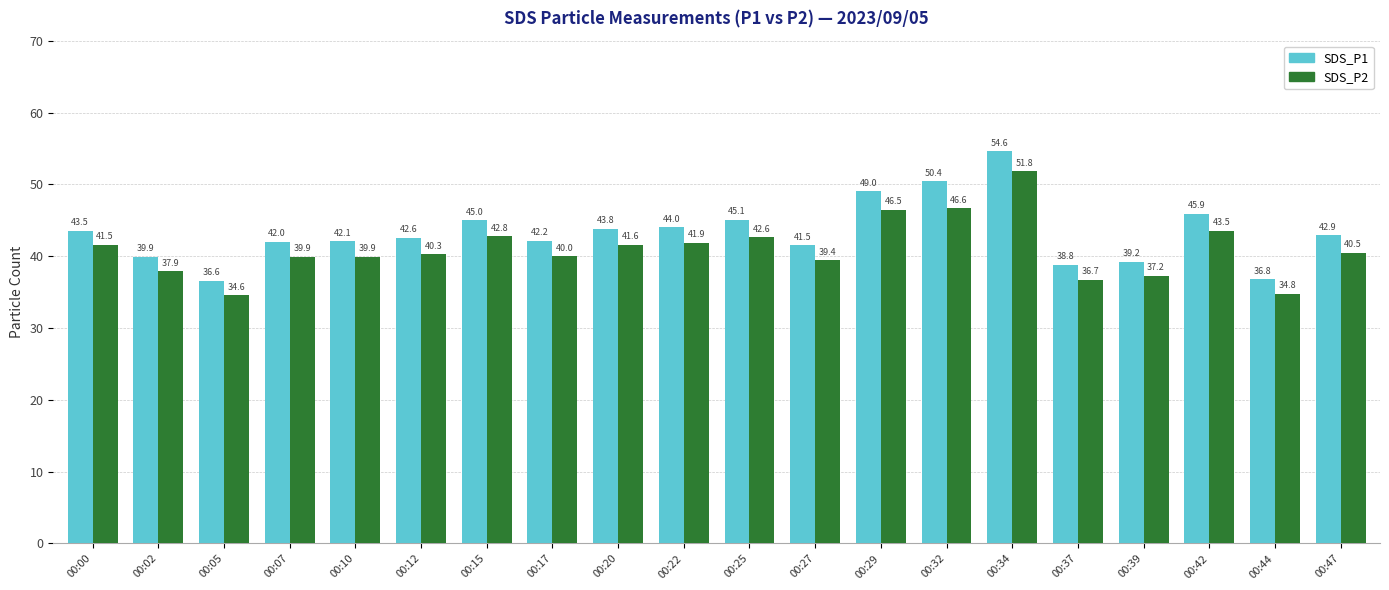

True or false: SDS_P2 has a value of 13.6 at 00:15.

False